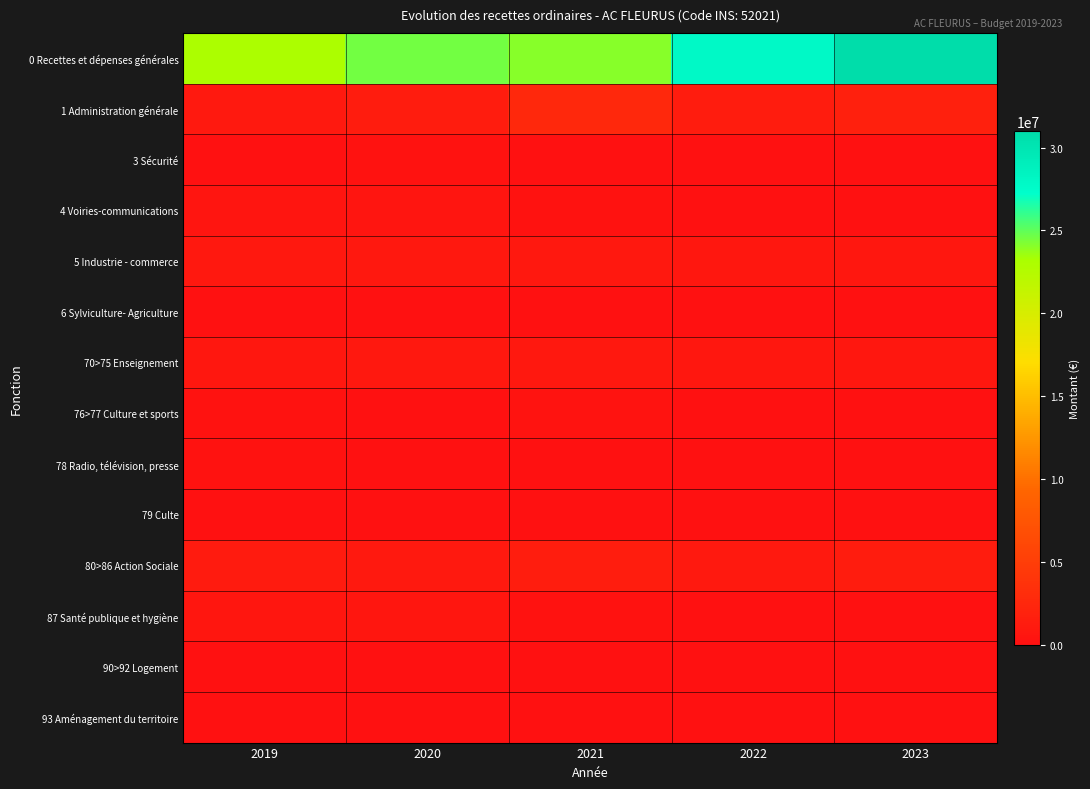

At how many categories does at least one series exceed 28107870?

1